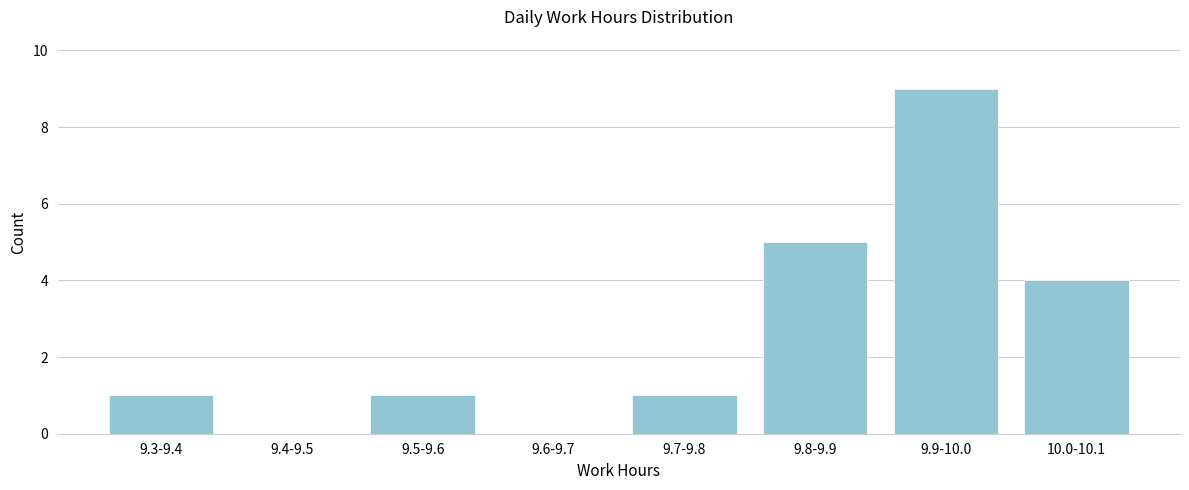

Reading right to left, list all the values displayed in this chart.

10.0-10.1=4	9.9-10.0=9	9.8-9.9=5	9.7-9.8=1	9.6-9.7=0	9.5-9.6=1	9.4-9.5=0	9.3-9.4=1